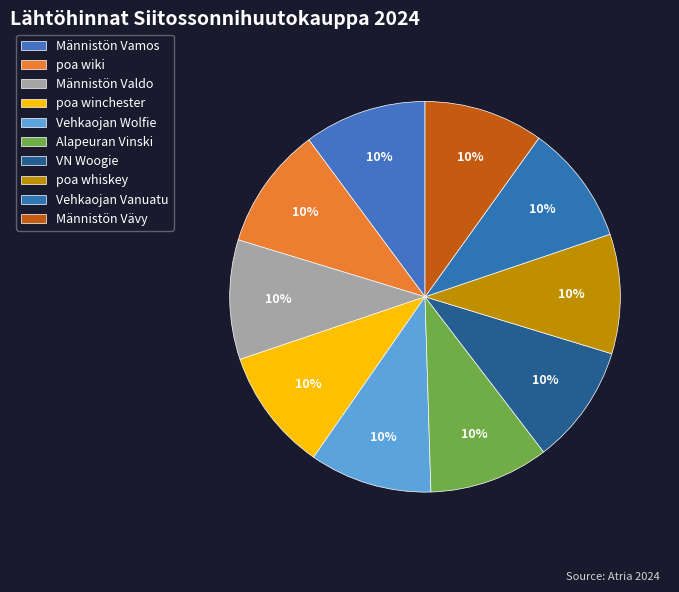

The Alapeuran Vinski slice represents 10% of the pie. True or false?

True